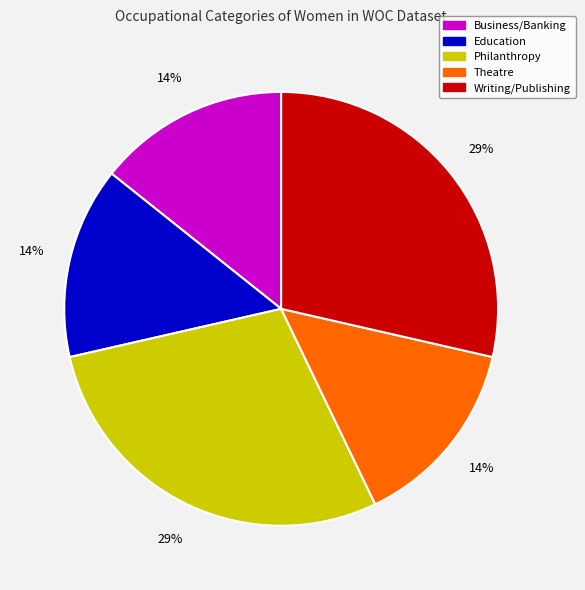

How many slices are in this pie chart?

5